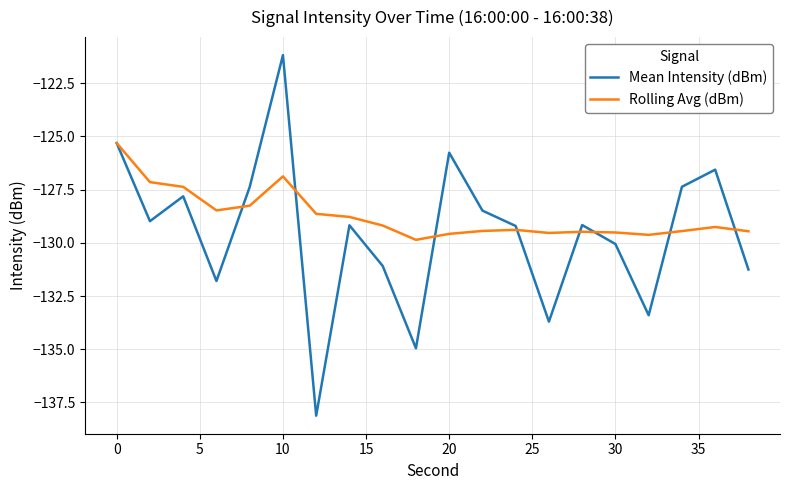

True or false: Rolling Avg (dBm) has more than 2 interior local peaks.

True